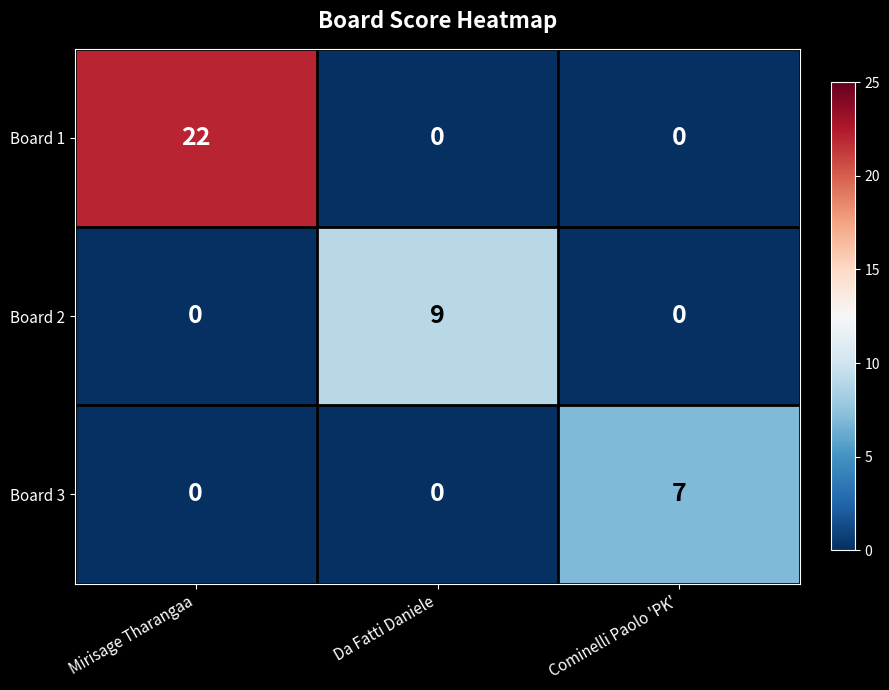

Between Da Fatti Daniele and Cominelli Paolo 'PK', which series saw the biggest shift?

Board 2